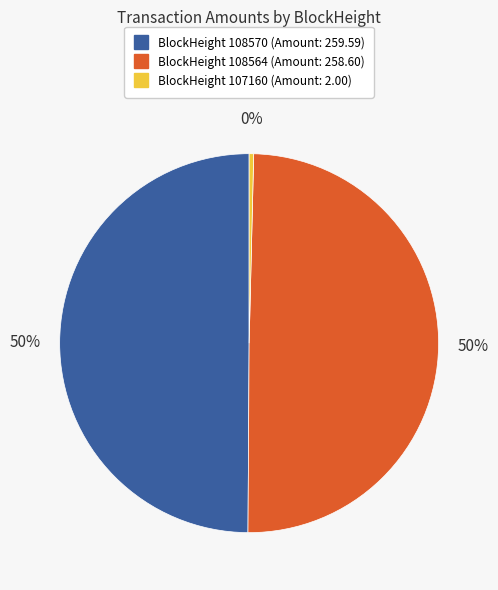

To the nearest percent, what is the average slice percentage?

33%